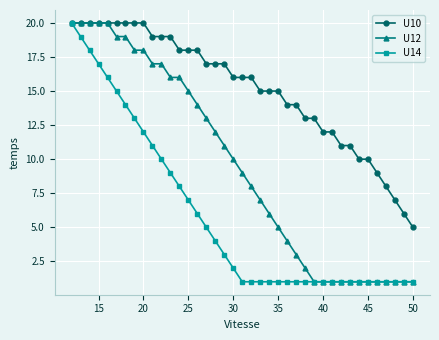

Which series has the largest total across all categories?

U10